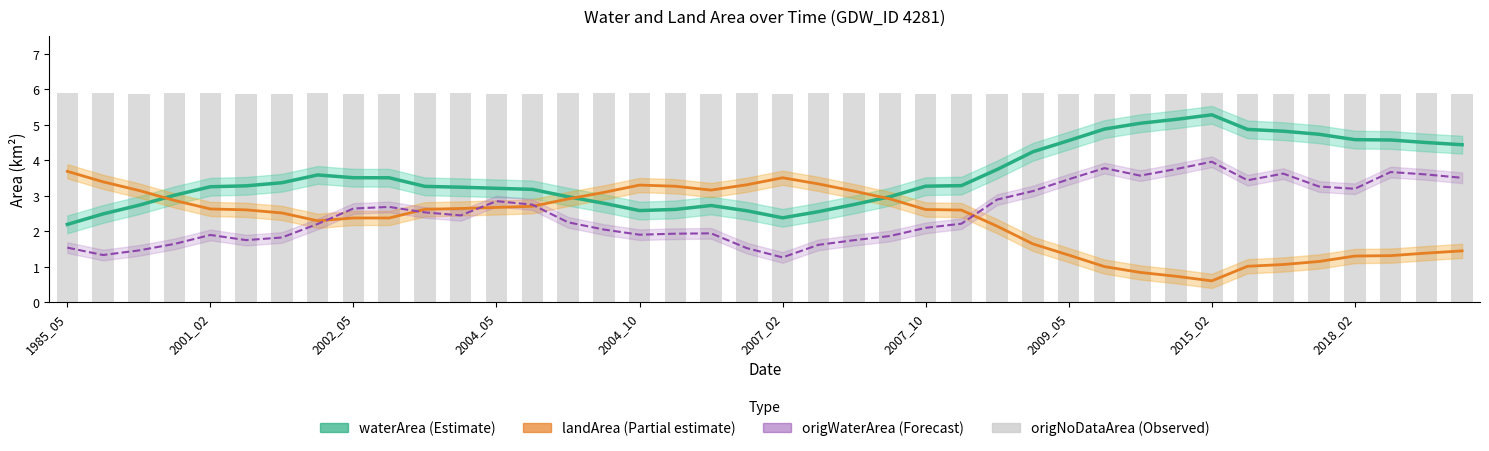

How many series are shown in this chart?

4